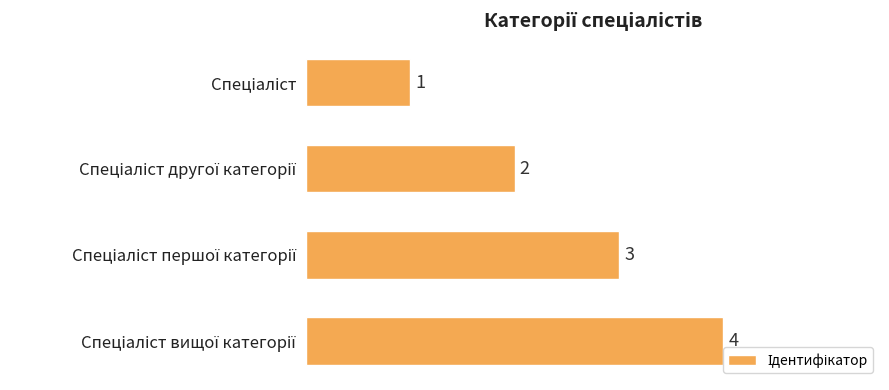

How many values are between 2 and 4?

3